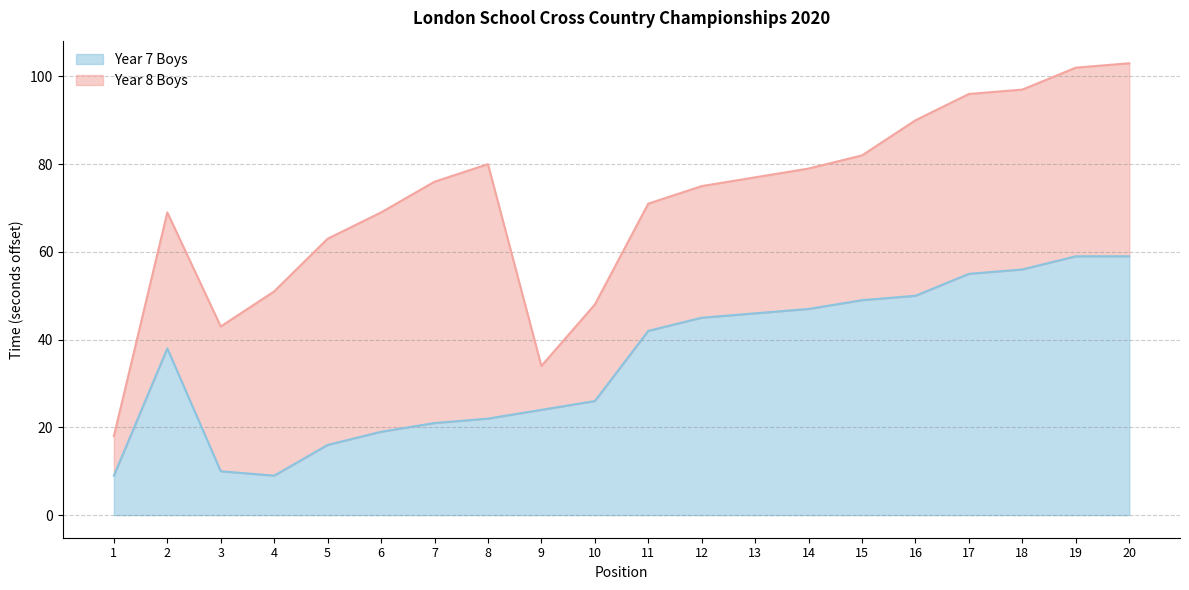

What is the value of the 20th point from the left?

59